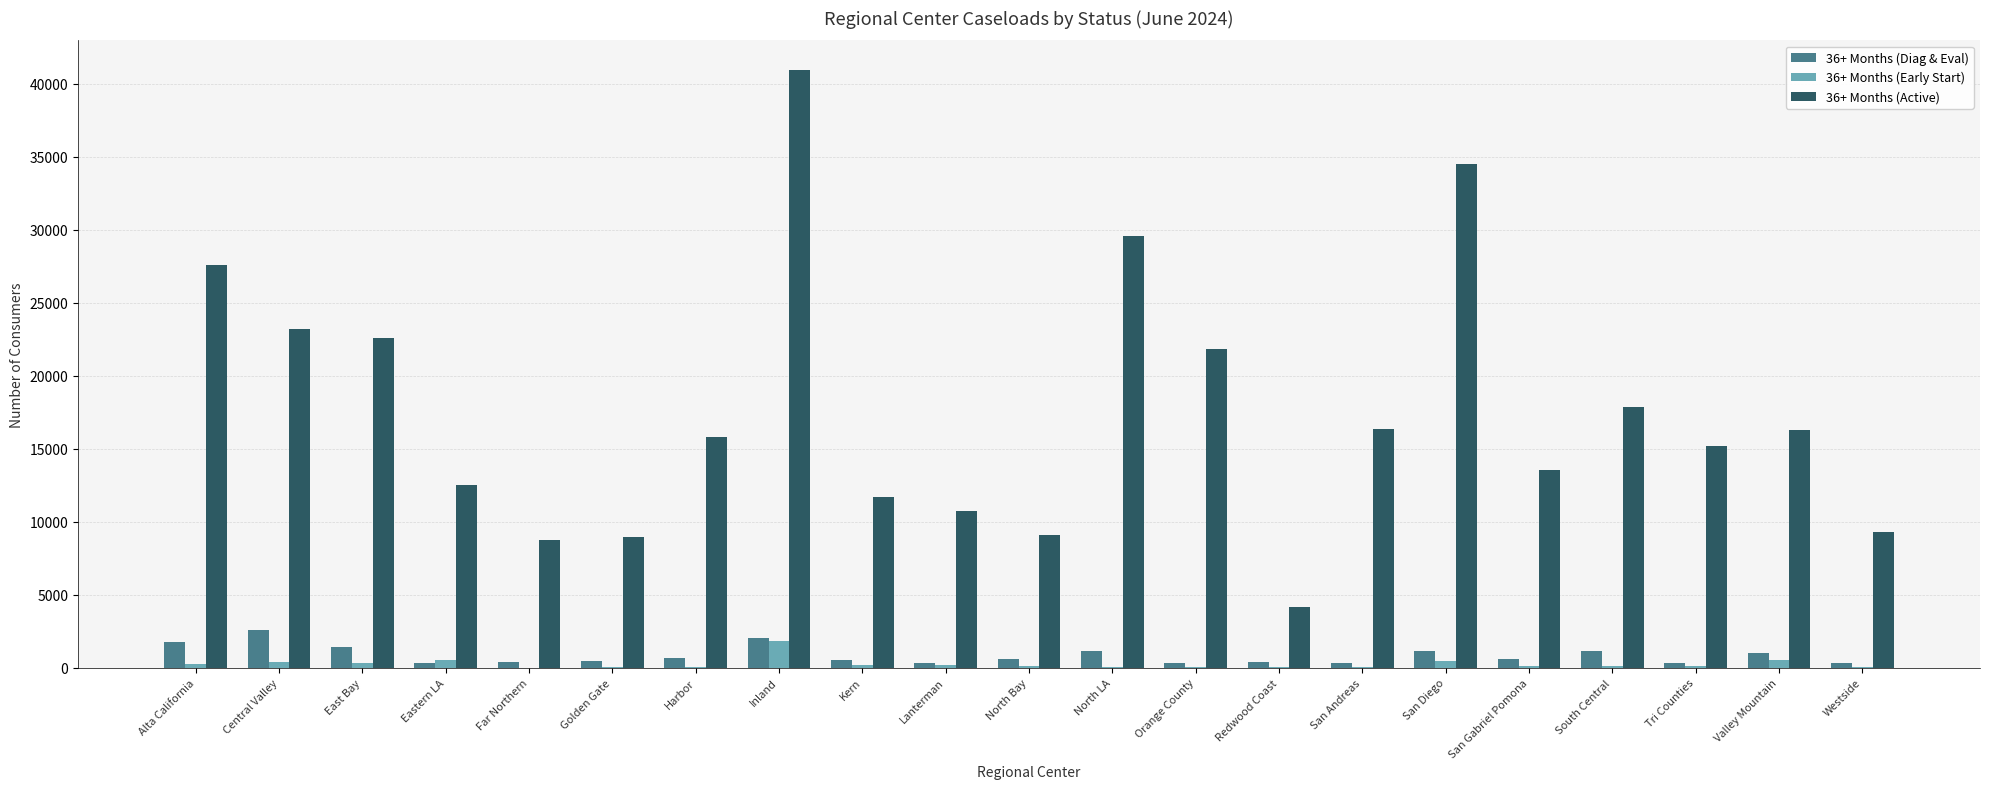

The value of 36+ Months (Diag & Eval) at South Central is 1166. True or false?

True